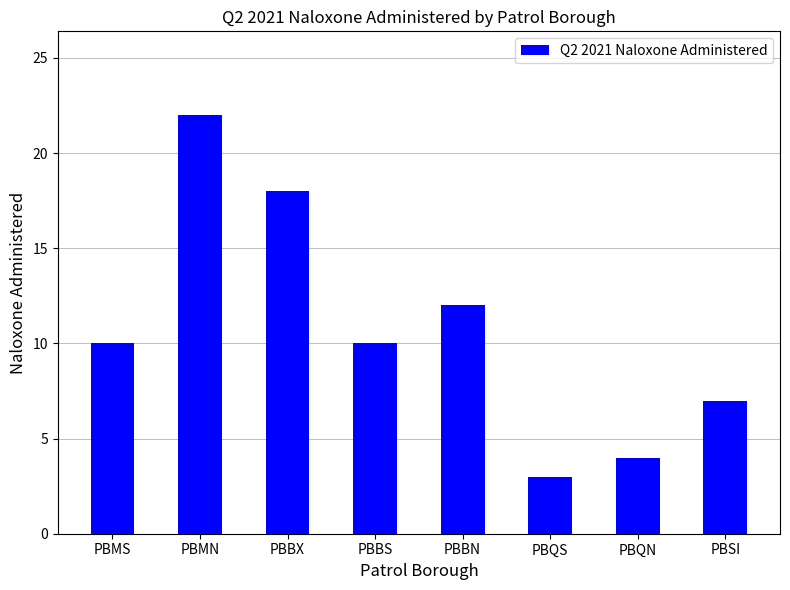

Reading left to right, list all the values displayed in this chart.

10	22	18	10	12	3	4	7